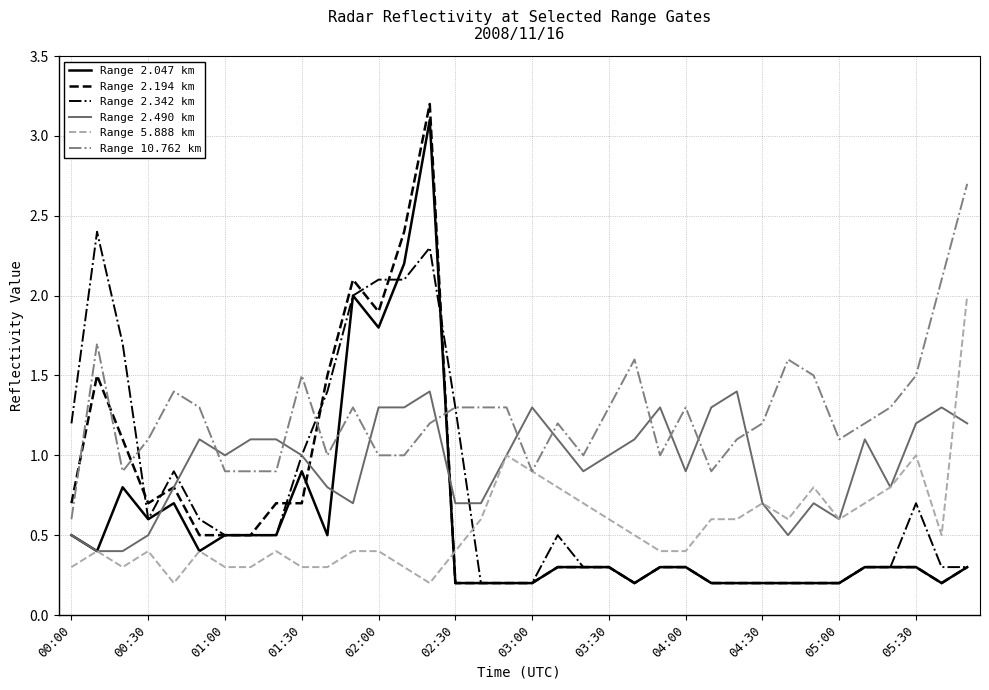

Reading right to left, what are all the values shown in this chart?

Range 2.047 km: 0.3	0.2	0.3	0.3	0.3	0.2	0.2	0.2	0.2	0.2	0.2	0.3	0.3	0.2	0.3	0.3	0.3	0.2	0.2	0.2	0.2	3.1	2.2	1.8	2.0	0.5	0.9	0.5	0.5	0.5	0.4	0.7	0.6	0.8	0.4	0.5
Range 2.194 km: 0.3	0.2	0.3	0.3	0.3	0.2	0.2	0.2	0.2	0.2	0.2	0.3	0.3	0.2	0.3	0.3	0.3	0.2	0.2	0.2	0.2	3.2	2.4	1.9	2.1	1.5	0.7	0.7	0.5	0.5	0.5	0.8	0.7	1.1	1.5	0.7
Range 2.342 km: 0.3	0.3	0.7	0.3	0.3	0.2	0.2	0.2	0.2	0.2	0.2	0.3	0.3	0.2	0.3	0.3	0.5	0.2	0.2	0.2	1.3	2.3	2.1	2.1	2.0	1.4	1.0	0.5	0.5	0.5	0.6	0.9	0.6	1.7	2.4	1.2
Range 2.490 km: 1.2	1.3	1.2	0.8	1.1	0.6	0.7	0.5	0.7	1.4	1.3	0.9	1.3	1.1	1.0	0.9	1.1	1.3	1.0	0.7	0.7	1.4	1.3	1.3	0.7	0.8	1.0	1.1	1.1	1.0	1.1	0.8	0.5	0.4	0.4	0.5
Range 5.888 km: 2.0	0.5	1.0	0.8	0.7	0.6	0.8	0.6	0.7	0.6	0.6	0.4	0.4	0.5	0.6	0.7	0.8	0.9	1.0	0.6	0.4	0.2	0.3	0.4	0.4	0.3	0.3	0.4	0.3	0.3	0.4	0.2	0.4	0.3	0.4	0.3
Range 10.762 km: 2.7	2.1	1.5	1.3	1.2	1.1	1.5	1.6	1.2	1.1	0.9	1.3	1.0	1.6	1.3	1.0	1.2	0.9	1.3	1.3	1.3	1.2	1.0	1.0	1.3	1.0	1.5	0.9	0.9	0.9	1.3	1.4	1.1	0.9	1.7	0.6